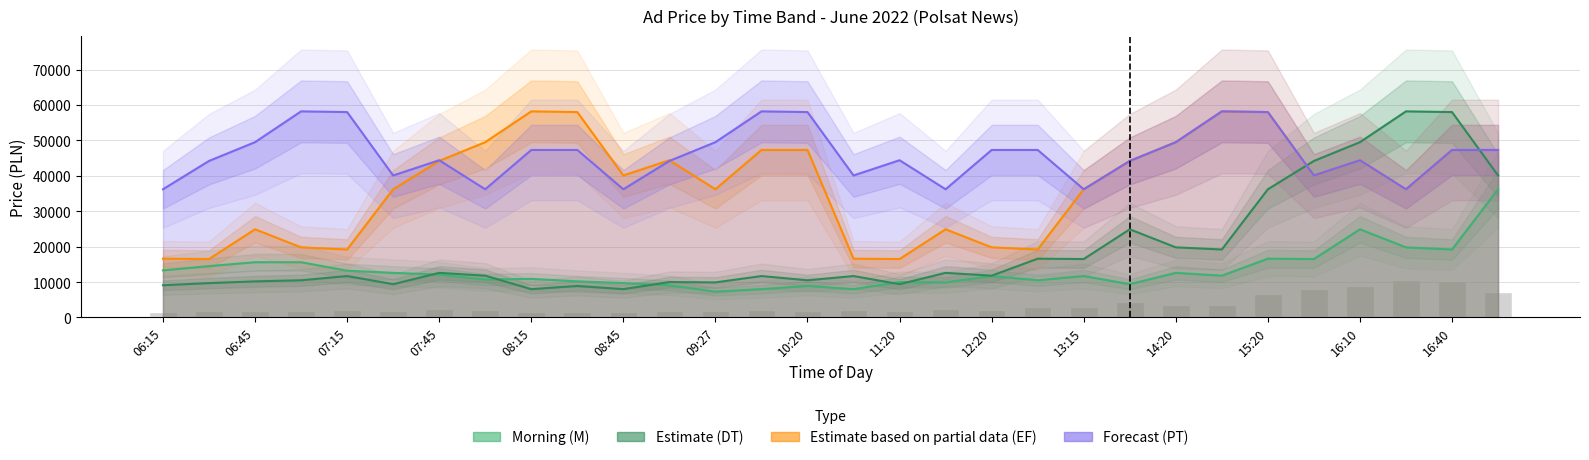

What are all the series names shown in the legend?

Morning (M), Estimate (DT), Estimate based on partial data (EF), Forecast (PT)